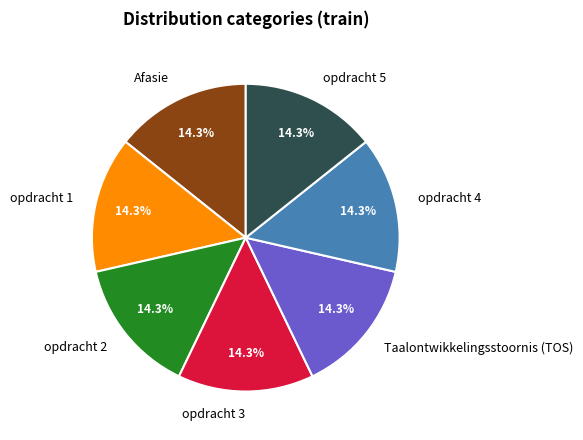

The opdracht 2 slice represents 14% of the pie. True or false?

True